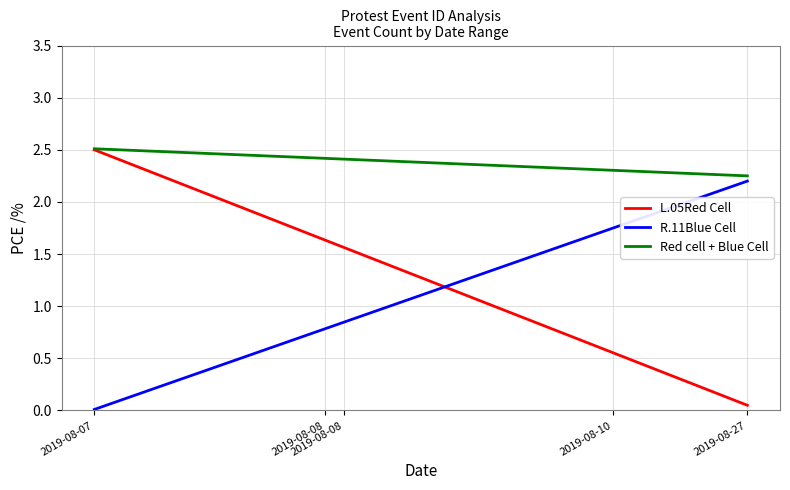

What are all the series names shown in the legend?

L.05Red Cell, R.11Blue Cell, Red cell + Blue Cell